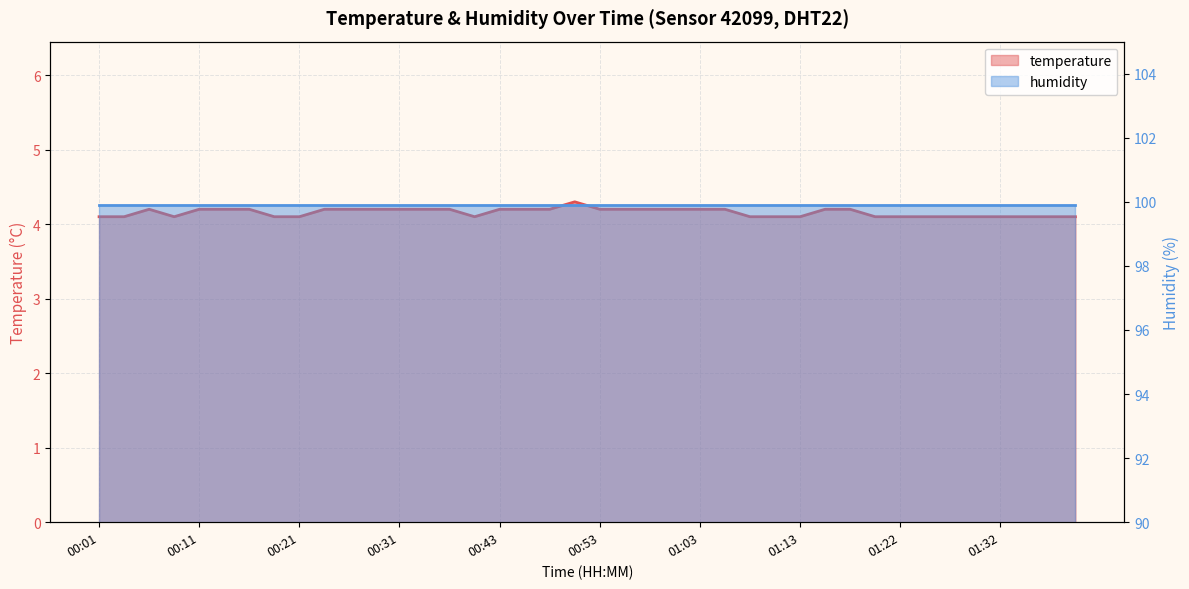

Where is the first local minimum?

00:09